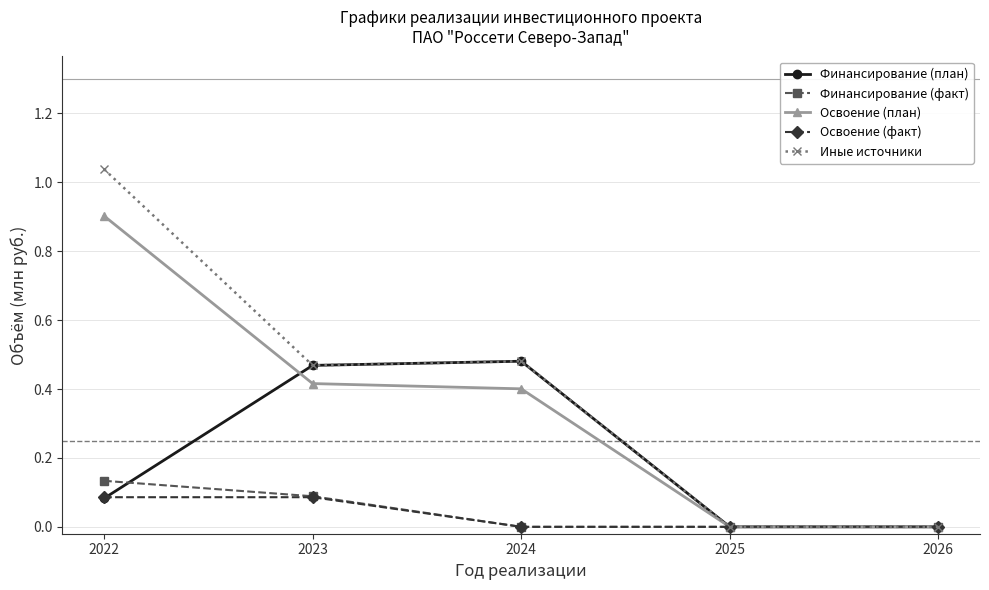

Which series has the largest range (max minus min)?

Иные источники